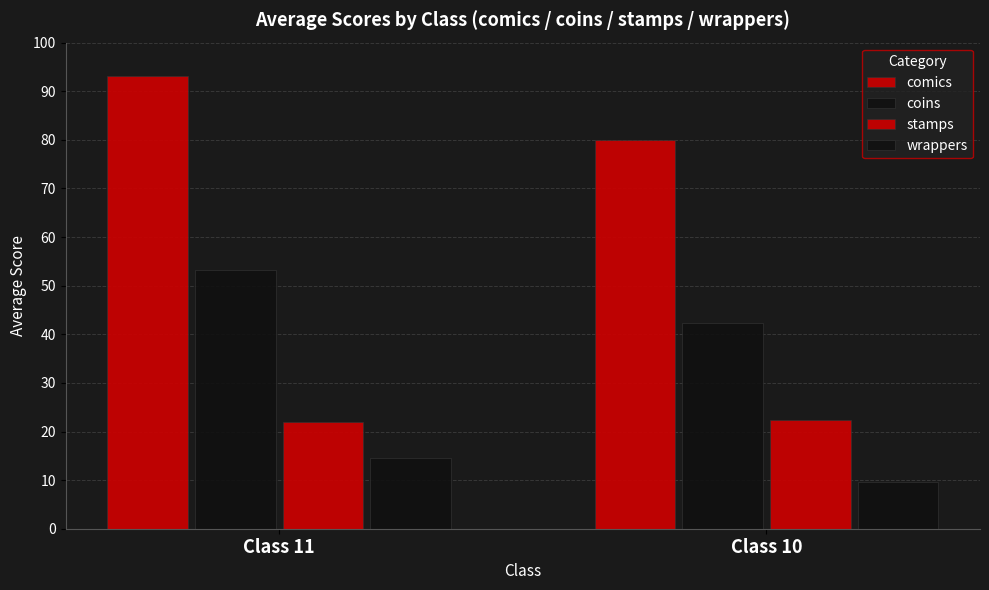

How many bars are there in each group?

4